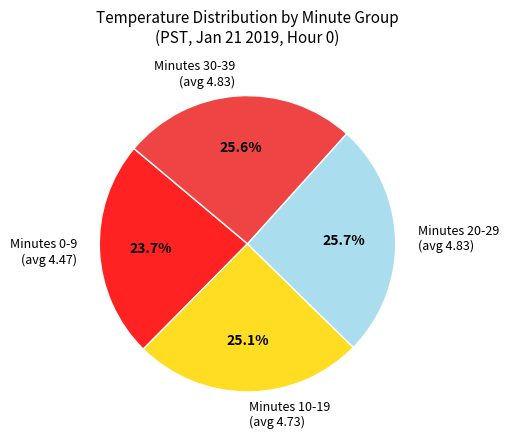

What percentage is NOT represented by Minutes 30-39 (avg 4.83)?

74.4%